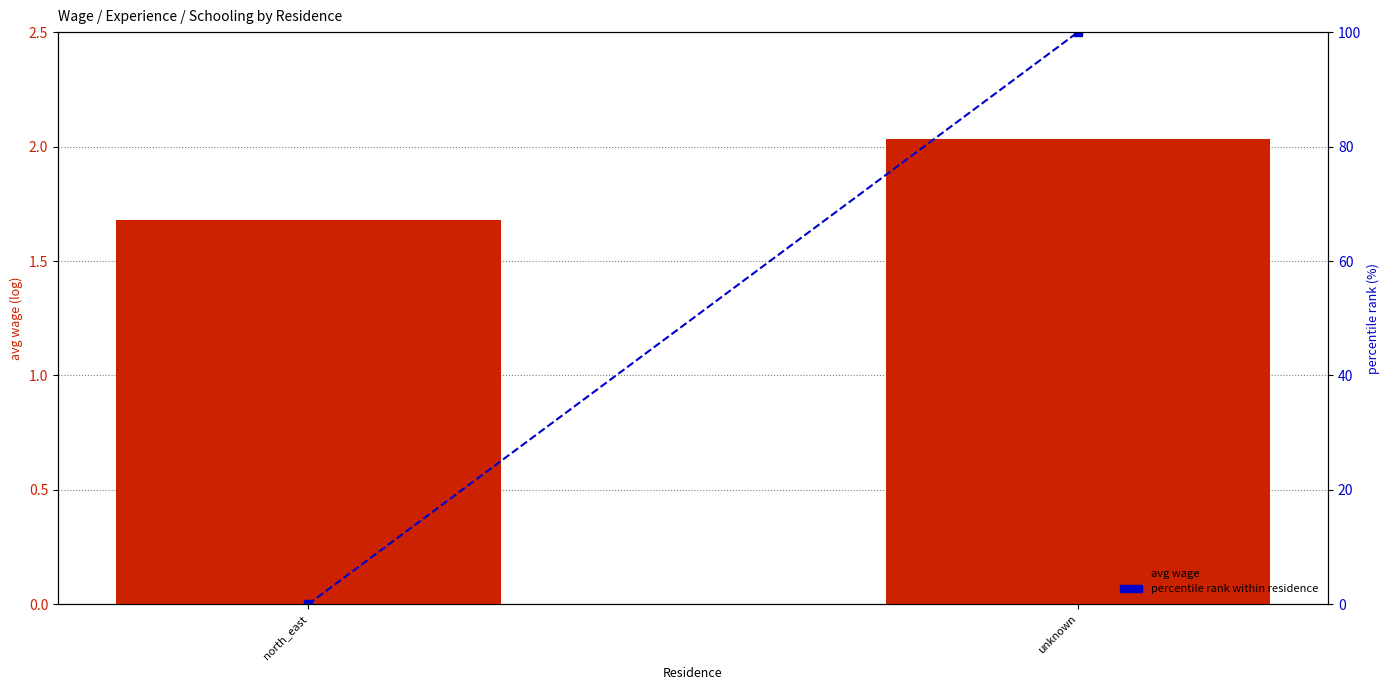

What value does the avg wage series have at unknown?

2.0